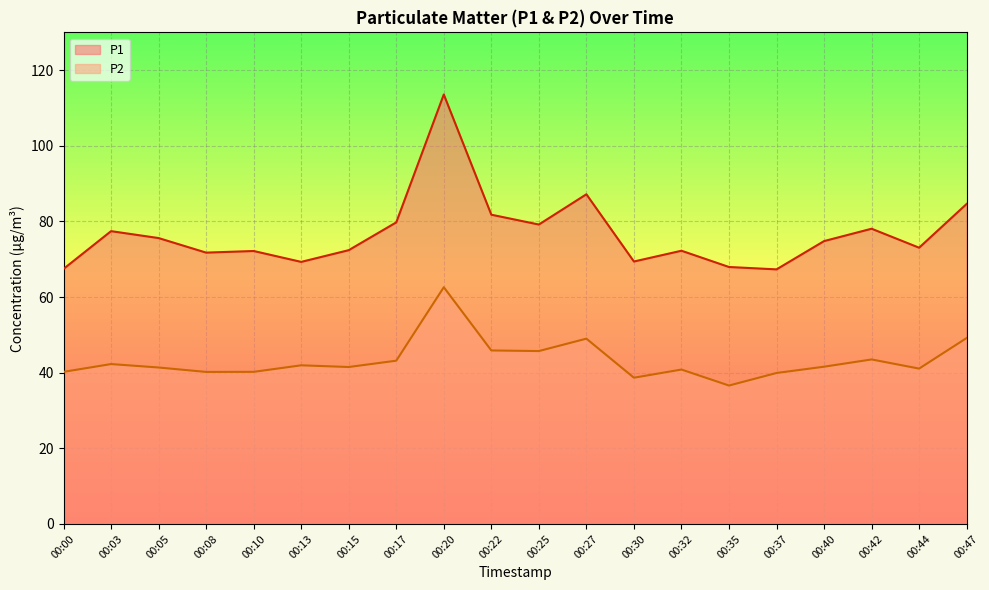

Reading right to left, list all the values displayed in this chart.

P1: 00:47=84.6	00:44=73.0	00:42=78.1	00:40=74.8	00:37=67.3	00:35=68.0	00:32=72.2	00:30=69.4	00:27=87.2	00:25=79.2	00:22=81.8	00:20=113.6	00:17=79.8	00:15=72.4	00:13=69.3	00:10=72.2	00:08=71.8	00:05=75.6	00:03=77.4	00:00=67.5
P2: 00:47=49.2	00:44=41.1	00:42=43.5	00:40=41.6	00:37=39.9	00:35=36.6	00:32=40.8	00:30=38.7	00:27=49.0	00:25=45.7	00:22=45.9	00:20=62.6	00:17=43.2	00:15=41.5	00:13=42.0	00:10=40.2	00:08=40.2	00:05=41.4	00:03=42.3	00:00=40.2